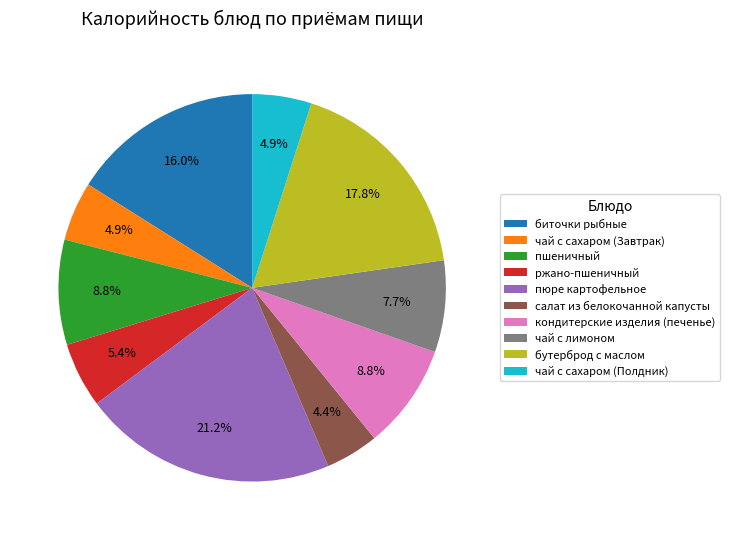

What portion of the pie excludes биточки рыбные?

84.0%